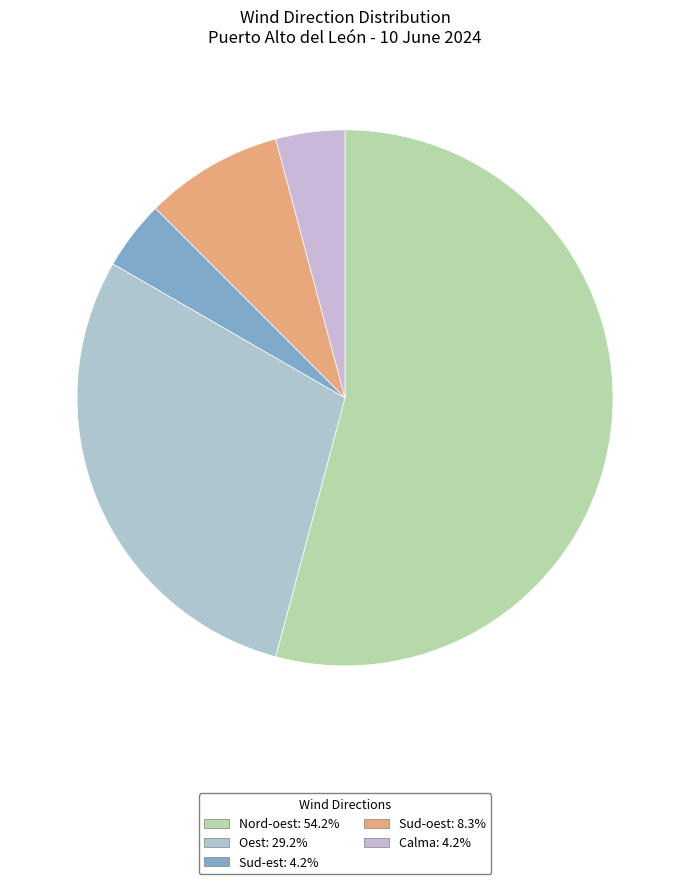

True or false: Sud-oest accounts for 25% of the total.

False